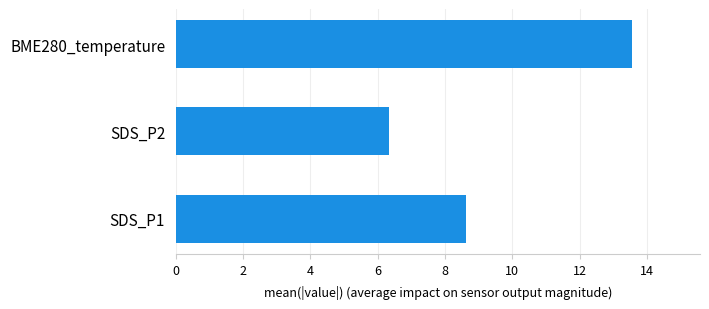

How many bars are there in total?

3